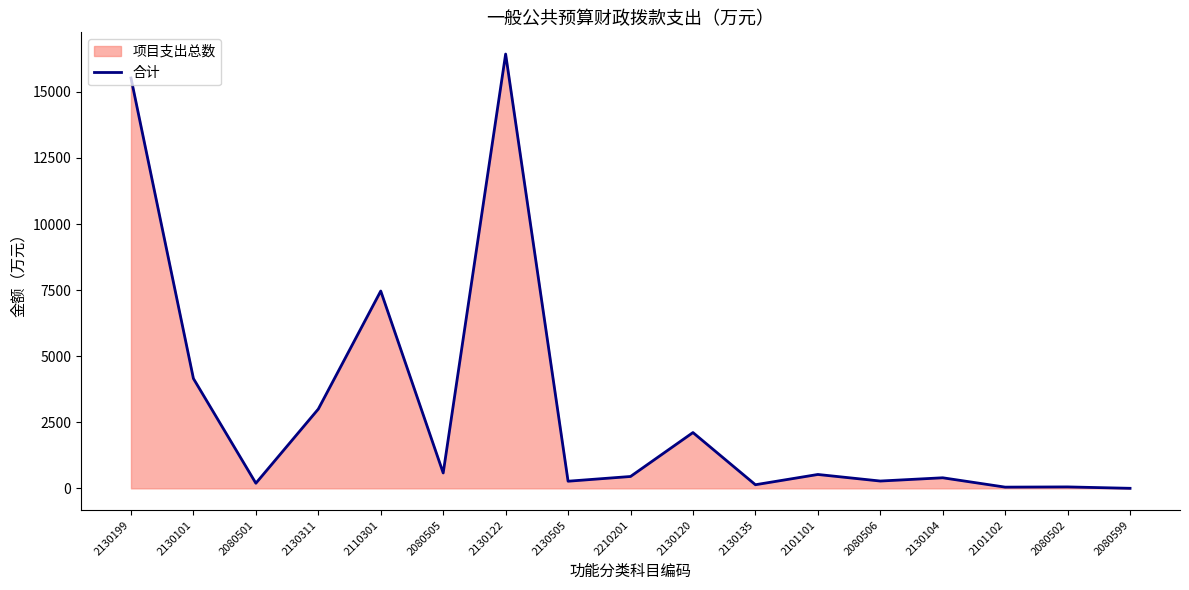

What is the minimum value shown in the chart?

1.6